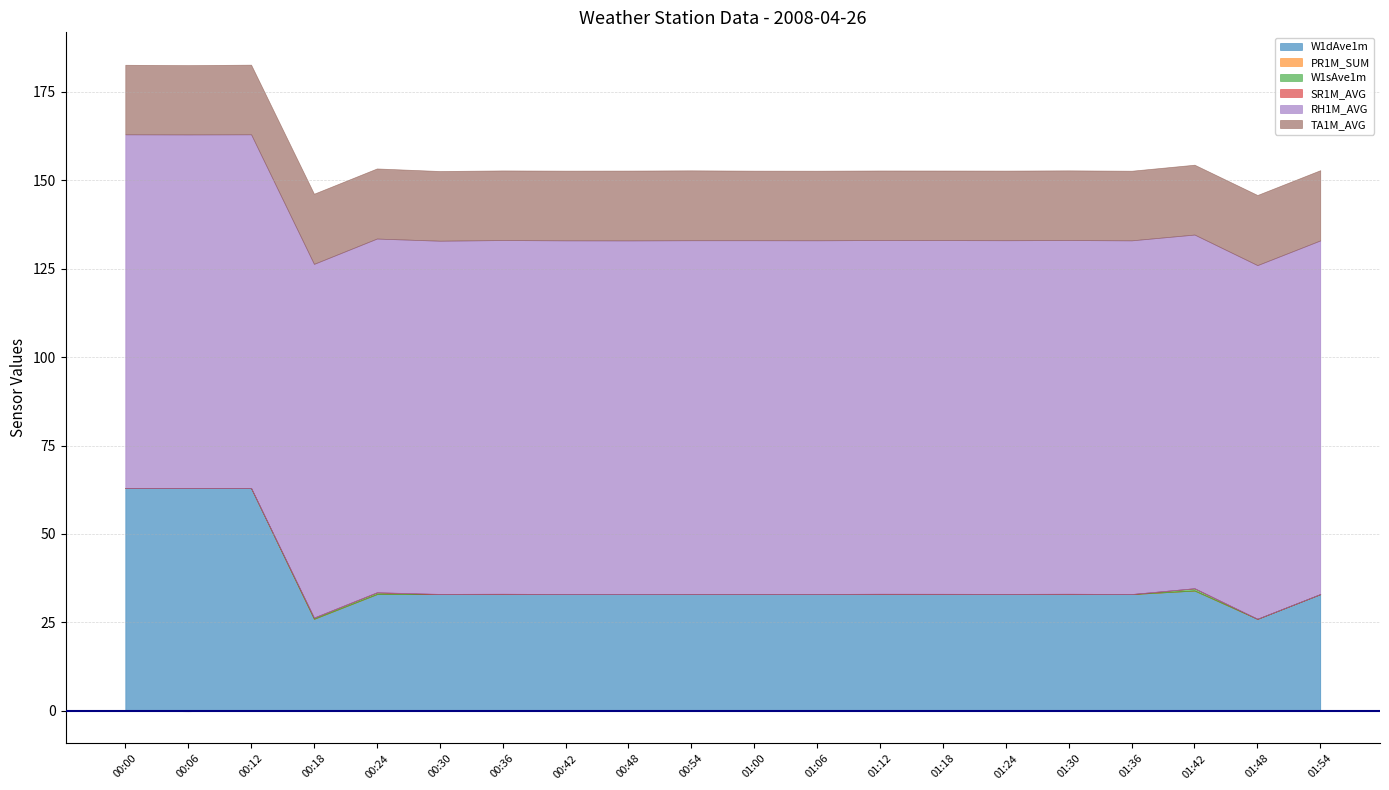

Which series has the widest spread of values?

W1dAve1m